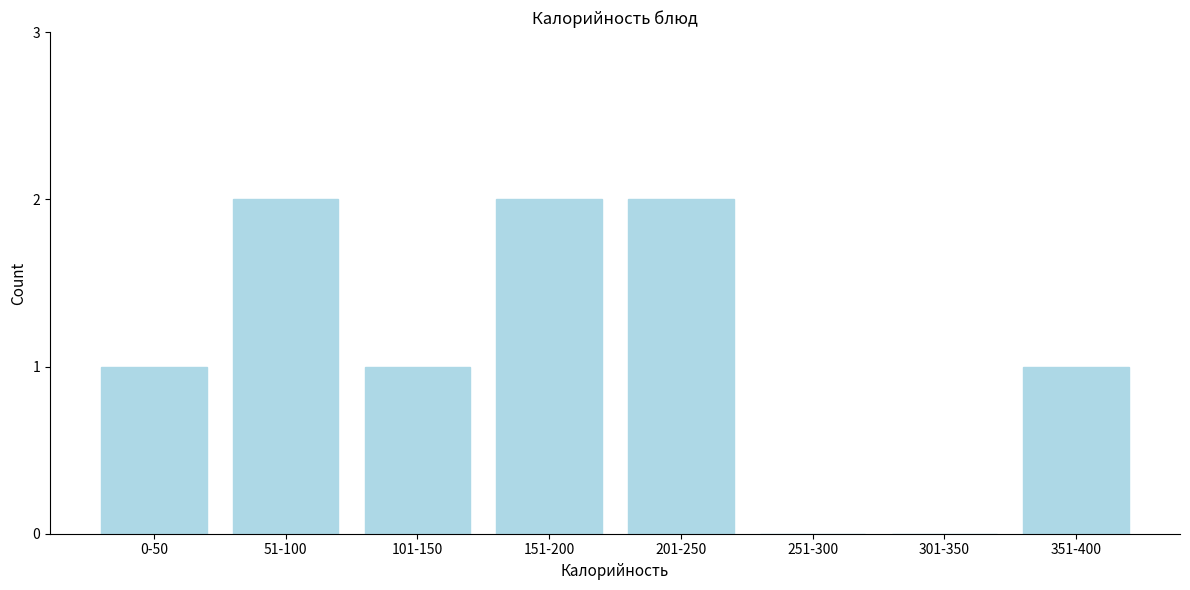

Reading left to right, transcribe all the data shown in this chart.

0-50=1	51-100=2	101-150=1	151-200=2	201-250=2	251-300=0	301-350=0	351-400=1